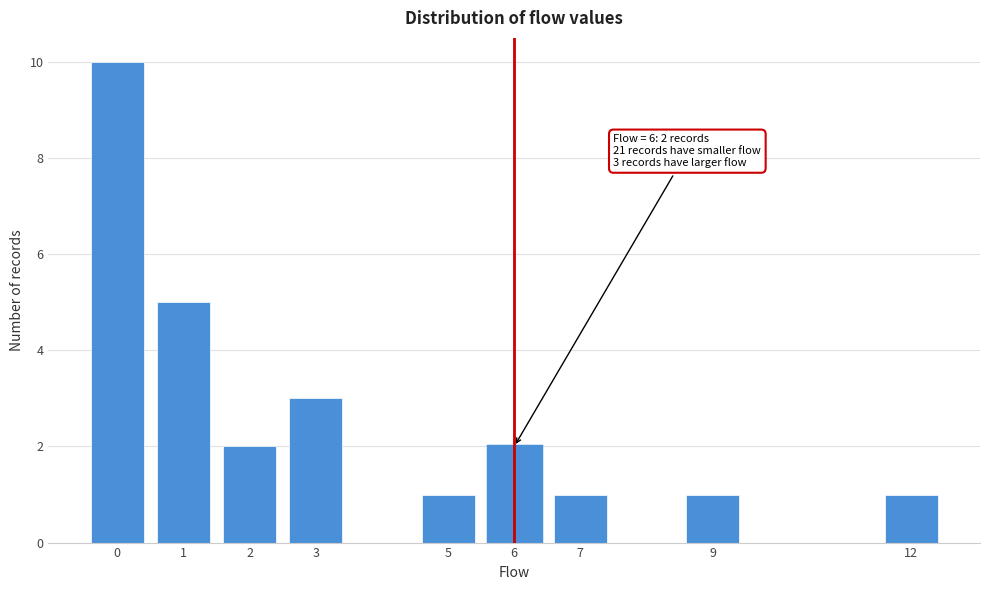

Reading left to right, what are all the values shown in this chart?

0=10	1=5	2=2	3=3	5=1	6=2	7=1	9=1	12=1